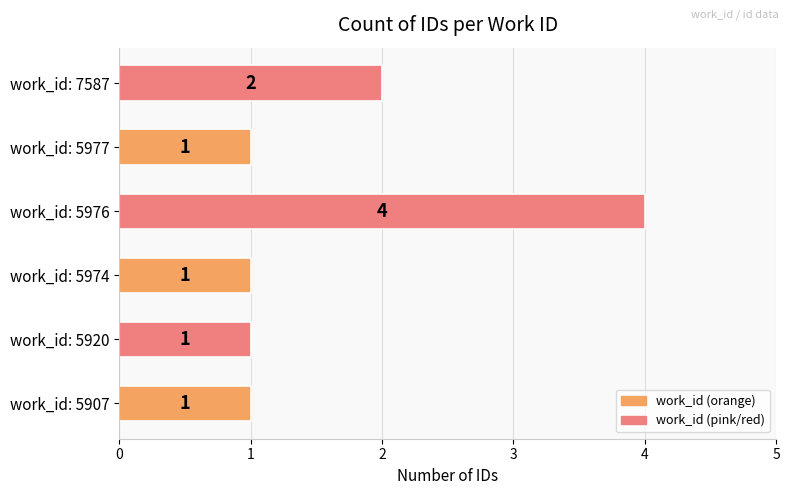

Where is the data nearest to the value 2?

work_id: 7587